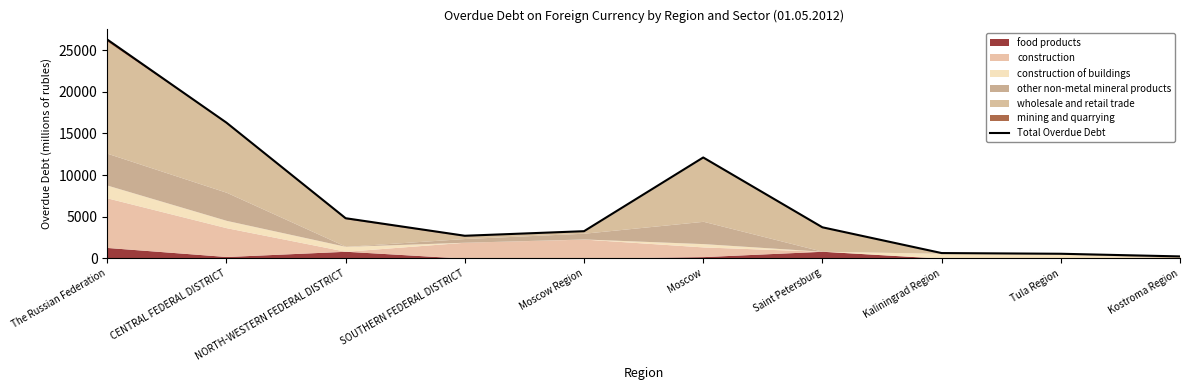

What is the difference between the maximum and minimum values?

26086